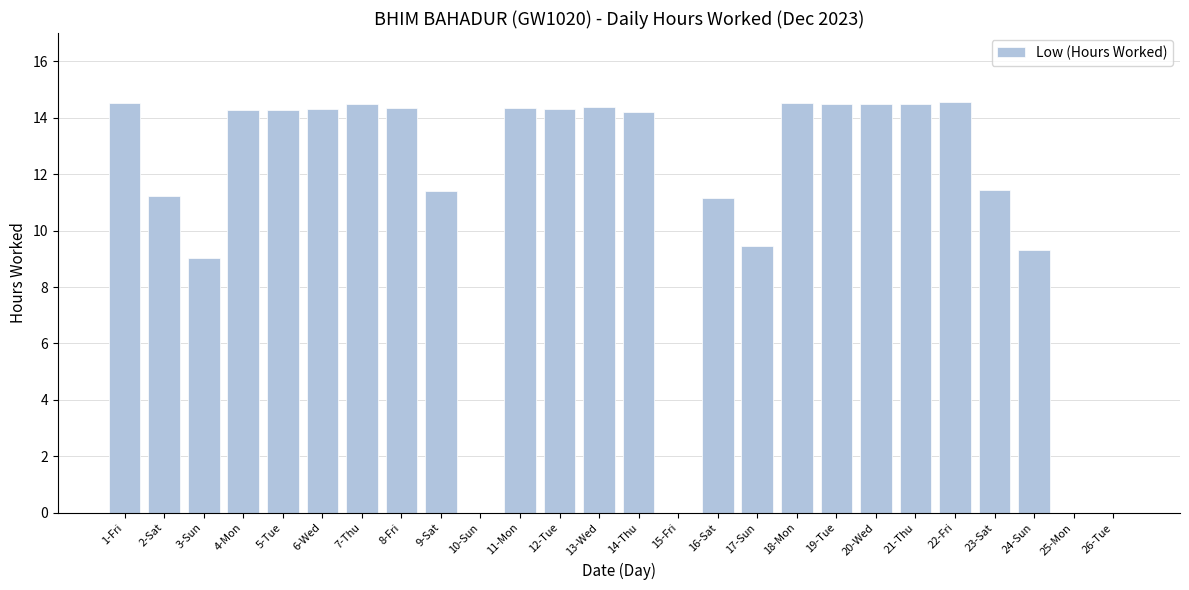

Which has a higher value, 14-Thu or 9-Sat?

14-Thu